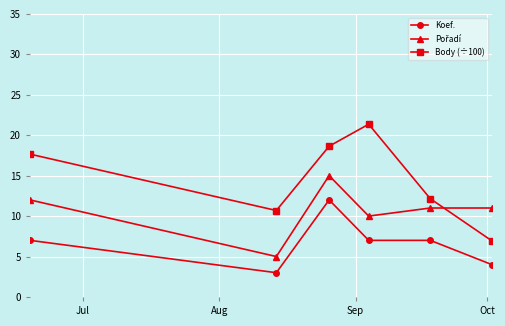

What is the maximum value shown in the chart?

21.4